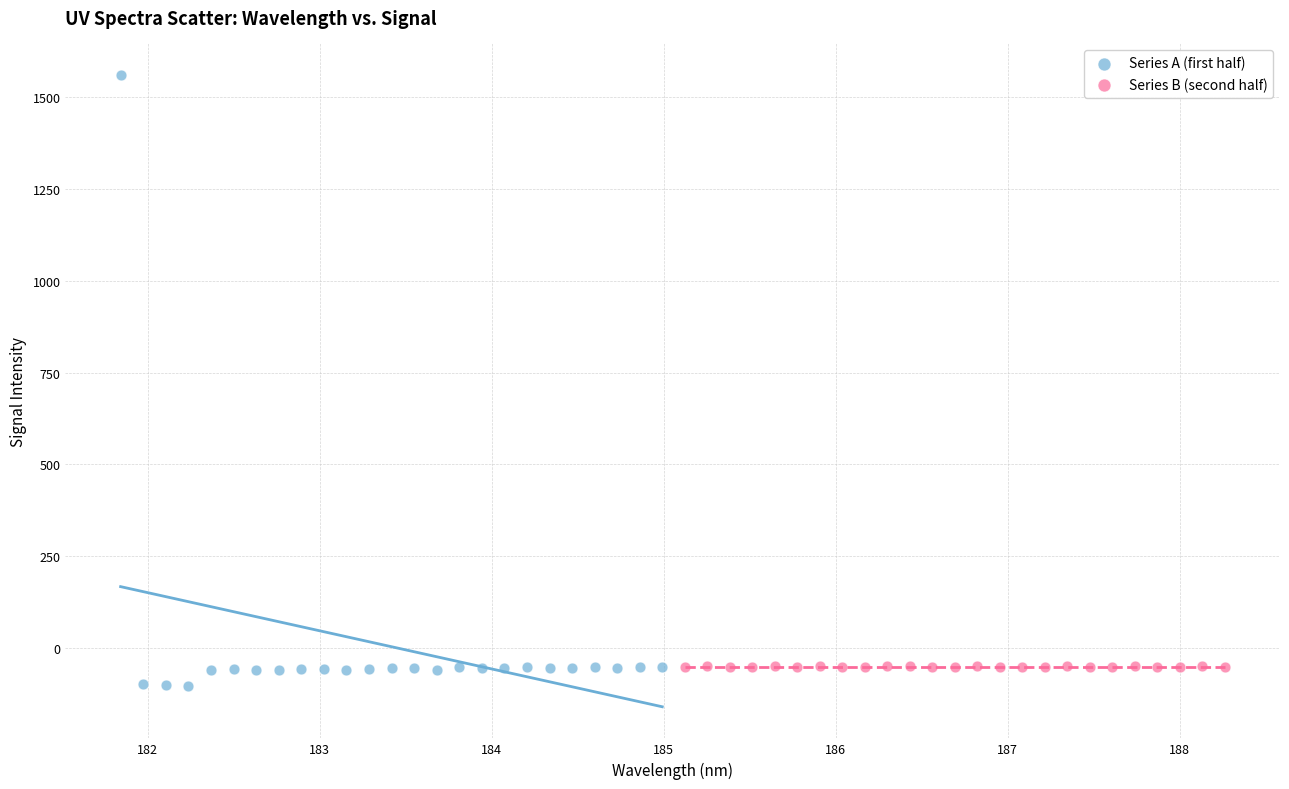

Which series contains the highest Y value?

Series A (first half)